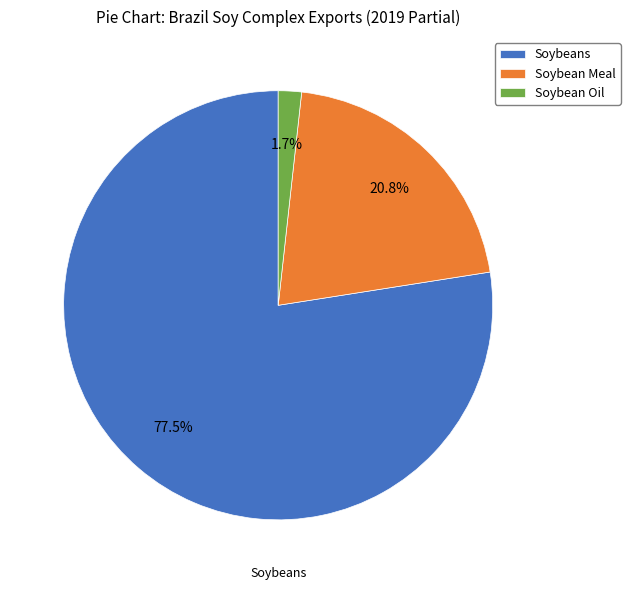

Which has a higher value, Soybeans or Soybean Meal?

Soybeans